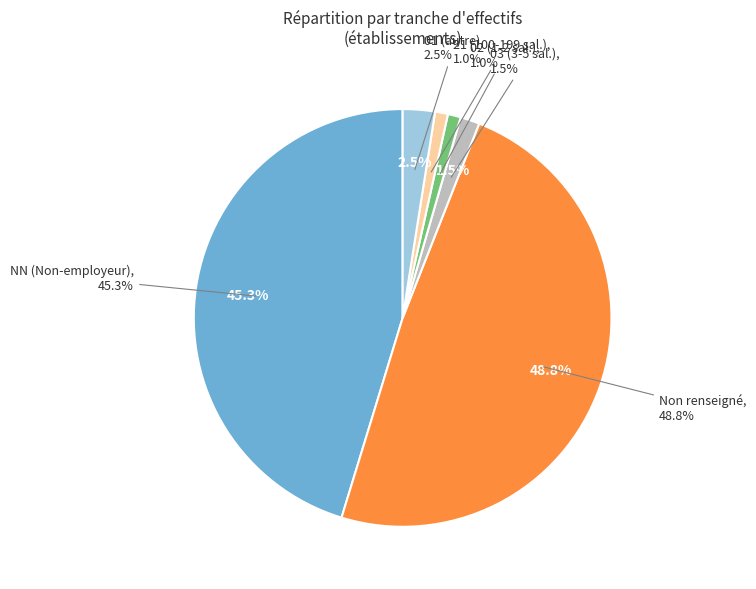

To the nearest percent, what is the average slice percentage?

17%